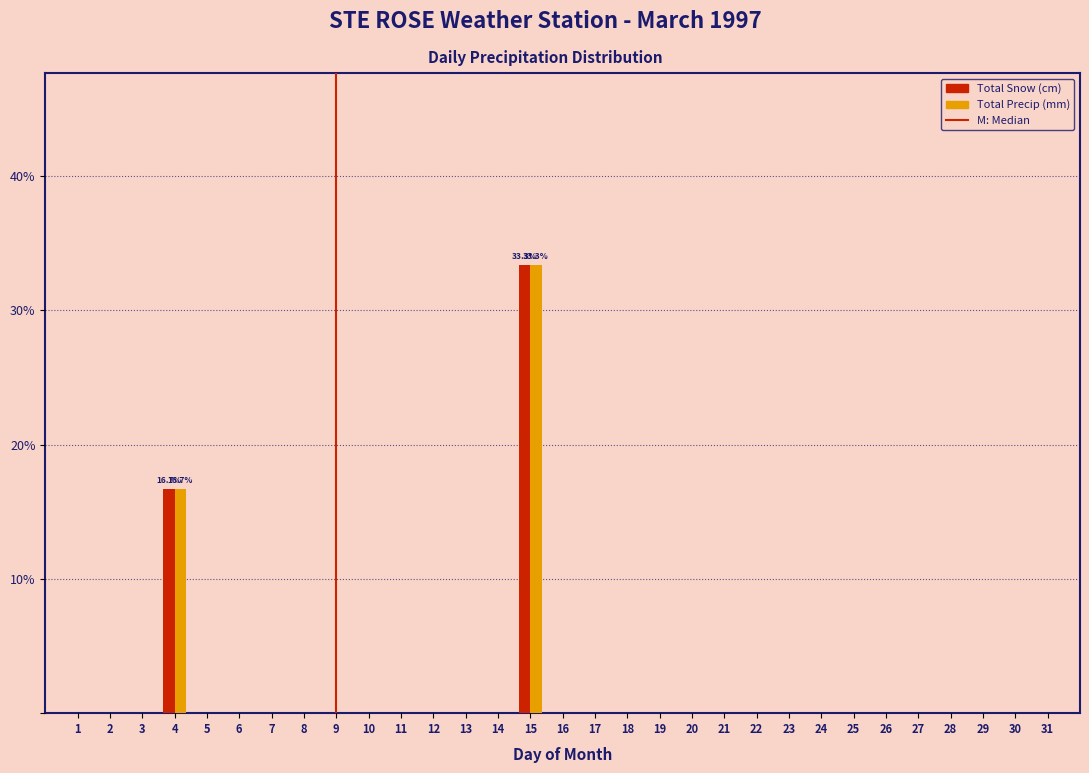

True or false: Total Snow (cm) has a value of -22.1 at 16.

False